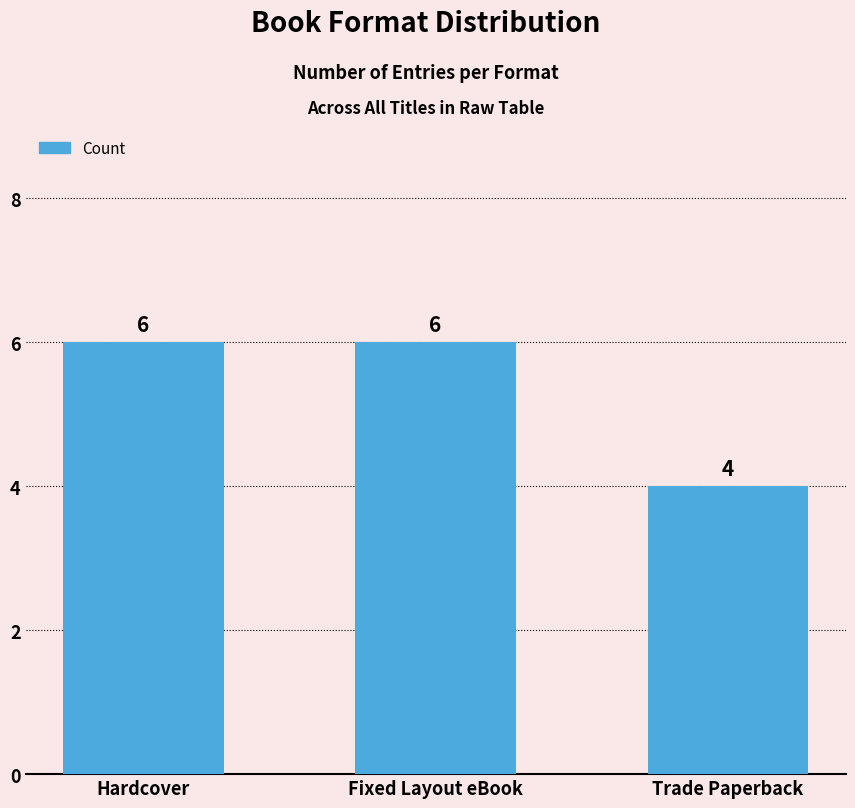

Which category has the lowest value across all series?

Trade Paperback